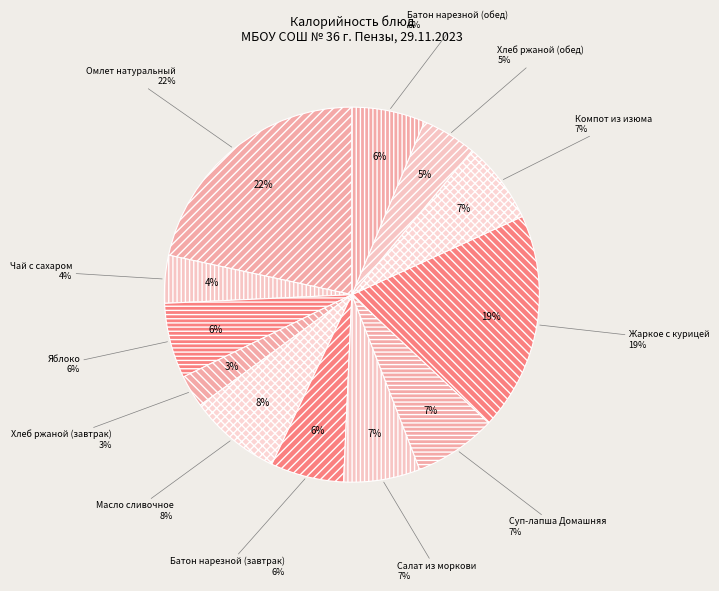

To the nearest percent, what portion does Жаркое с курицей represent?

19%